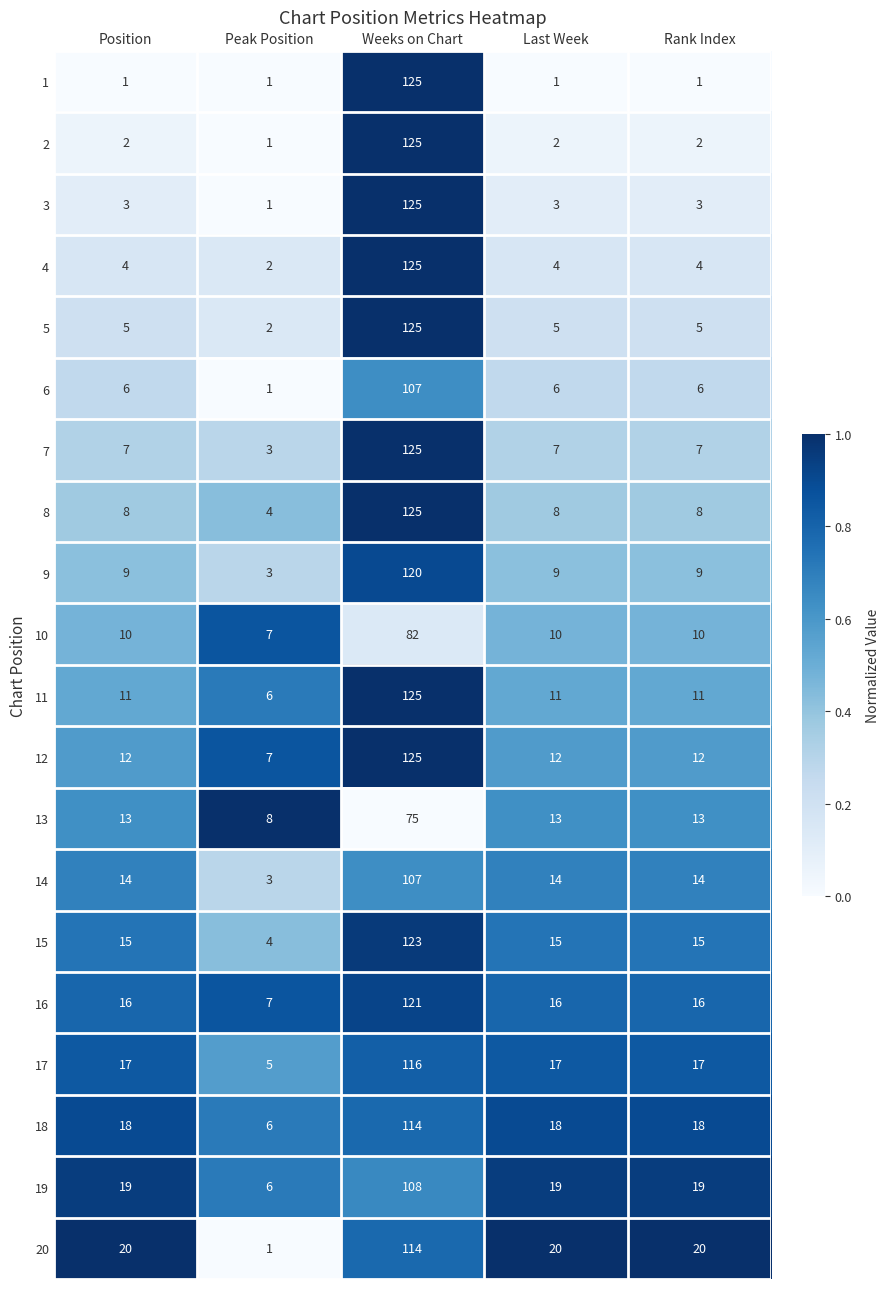

The value of 13 at Last Week is 13. True or false?

True